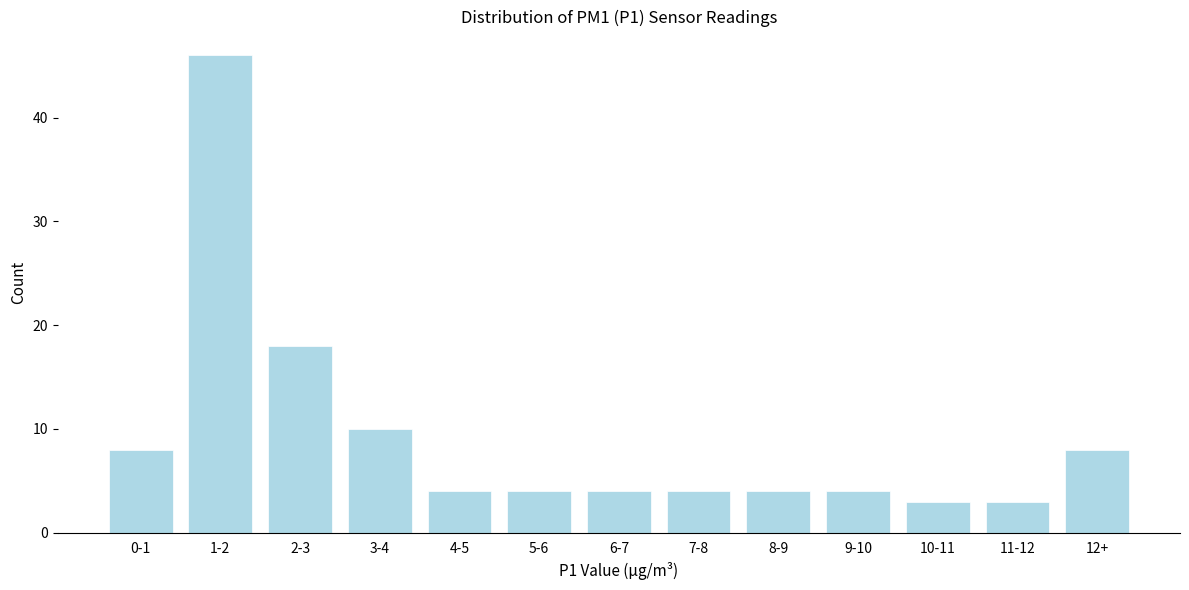

Reading left to right, transcribe all the data shown in this chart.

8	46	18	10	4	4	4	4	4	4	3	3	8